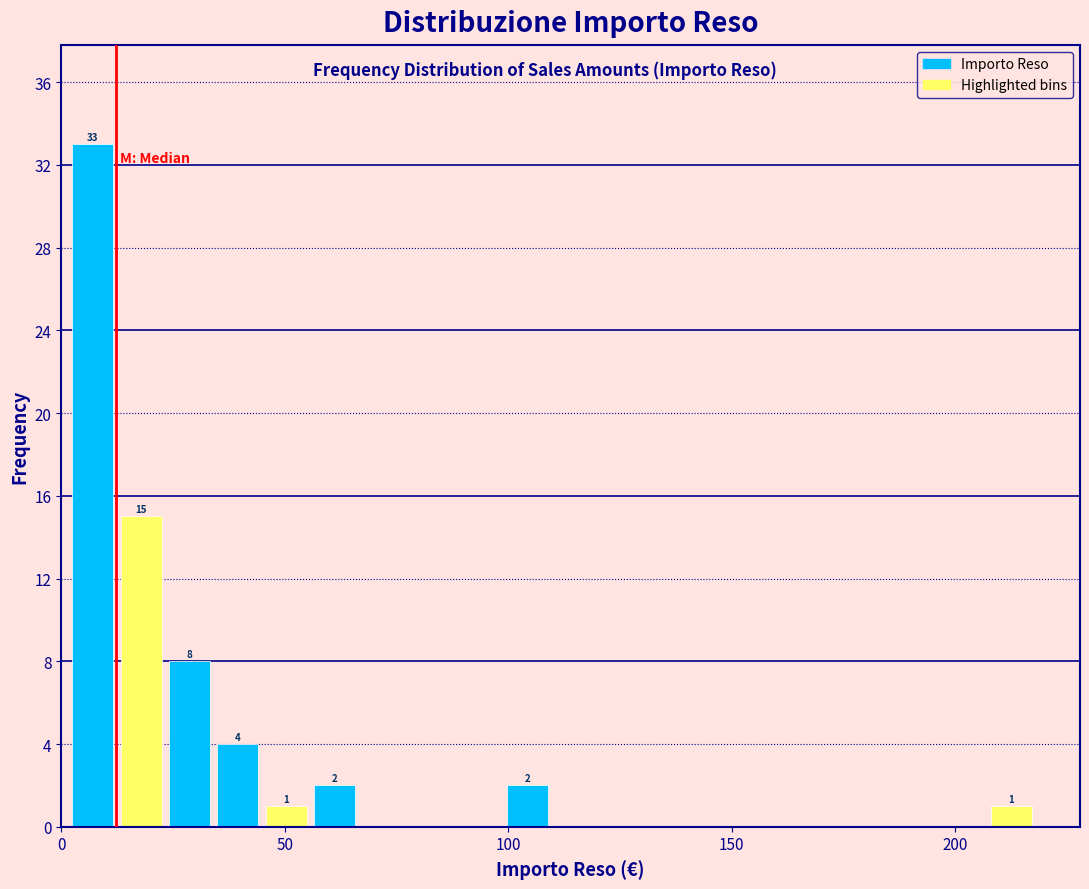

Read against the x-axis, roughly where is the centre of the tallest bar?

5